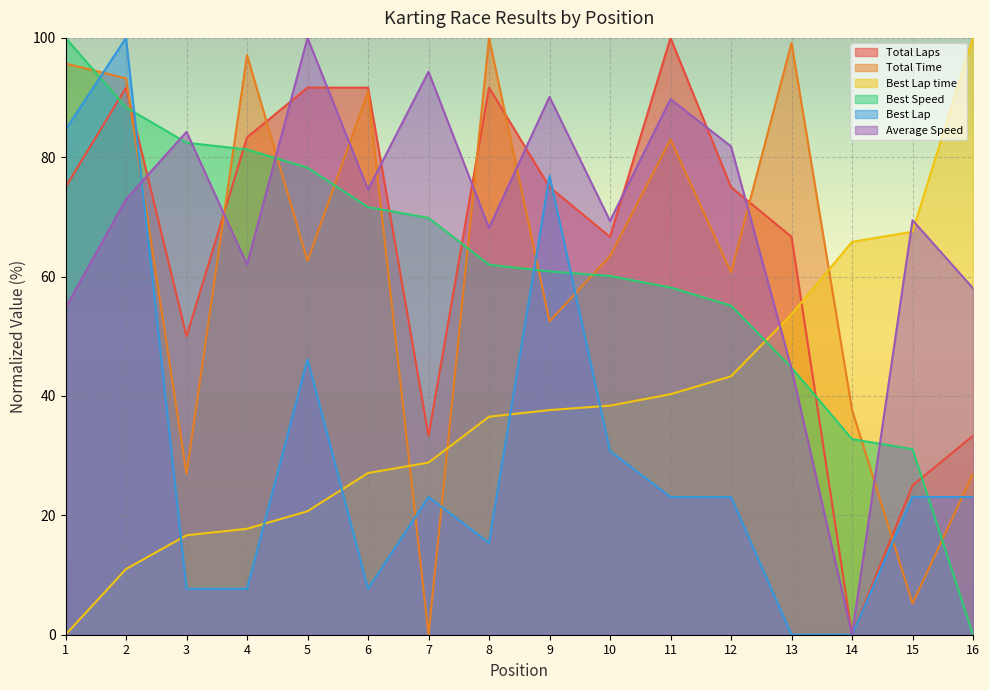

Reading right to left, transcribe all the data shown in this chart.

Total Laps: 16=33.3	15=25.0	14=0.0	13=66.7	12=75.0	11=100.0	10=66.7	9=75.0	8=91.7	7=33.3	6=91.7	5=91.7	4=83.3	3=50.0	2=91.7	1=75.0
Total Time: 16=26.9	15=5.2	14=37.7	13=99.2	12=60.7	11=83.0	10=63.4	9=52.5	8=100.0	7=0.0	6=91.0	5=62.6	4=97.1	3=27.0	2=93.2	1=95.7
Best Lap time: 16=100.0	15=67.5	14=65.8	13=53.7	12=43.3	11=40.3	10=38.4	9=37.6	8=36.5	7=28.8	6=27.1	5=20.7	4=17.7	3=16.7	2=11.0	1=0.0
Best Speed: 16=0.0	15=31.1	14=32.8	13=44.8	12=55.1	11=58.2	10=60.1	9=60.9	8=62.0	7=69.8	6=71.6	5=78.2	4=81.3	3=82.4	2=88.4	1=100.0
Best Lap: 16=23.1	15=23.1	14=0.0	13=0.0	12=23.1	11=23.1	10=30.8	9=76.9	8=15.4	7=23.1	6=7.7	5=46.2	4=7.7	3=7.7	2=100.0	1=84.6
Average Speed: 16=58.1	15=69.5	14=0.0	13=44.6	12=81.8	11=89.7	10=69.3	9=90.1	8=68.2	7=94.3	6=74.6	5=100.0	4=62.0	3=84.3	2=72.9	1=54.8